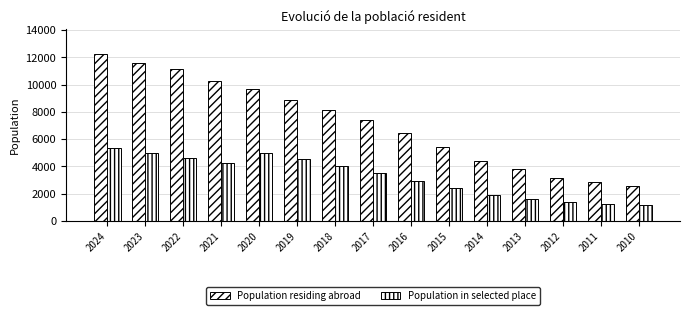

Is it true that Population residing abroad equals 11581 at 2023?

True